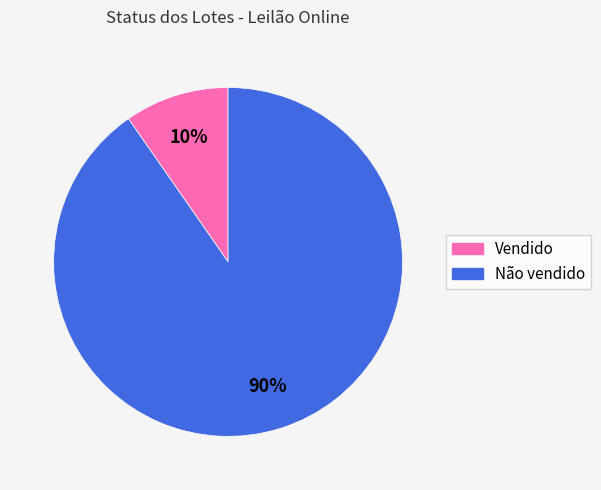

How many slices are in this pie chart?

2